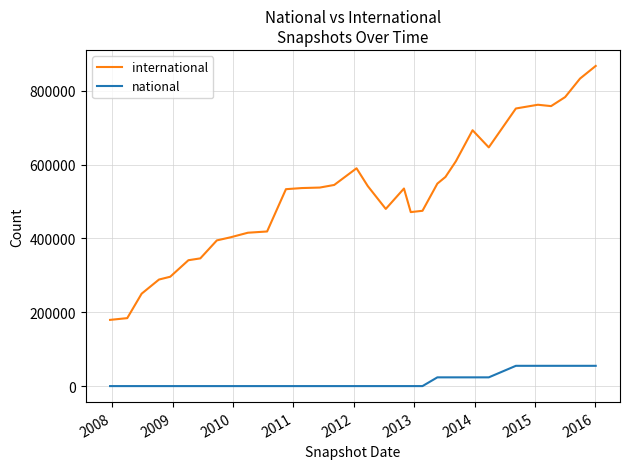

Which series has the largest range (max minus min)?

international